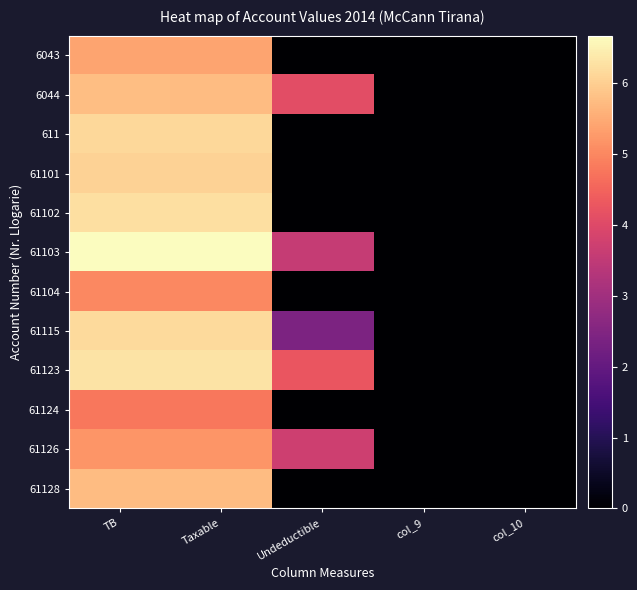

At col_9, list the series in order from largest to smallest.

6043, 6044, 611, 61101, 61102, 61103, 61104, 61115, 61123, 61124, 61126, 61128